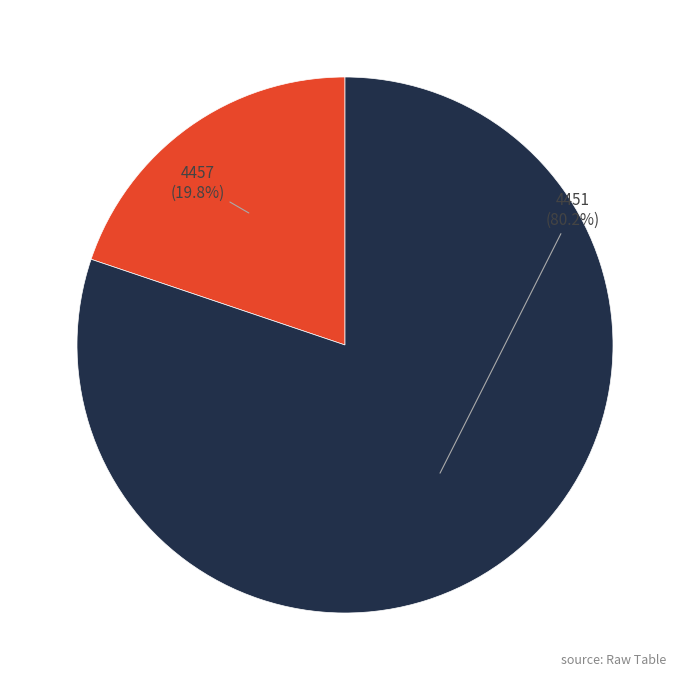

True or false: 4451 accounts for 80% of the total.

True